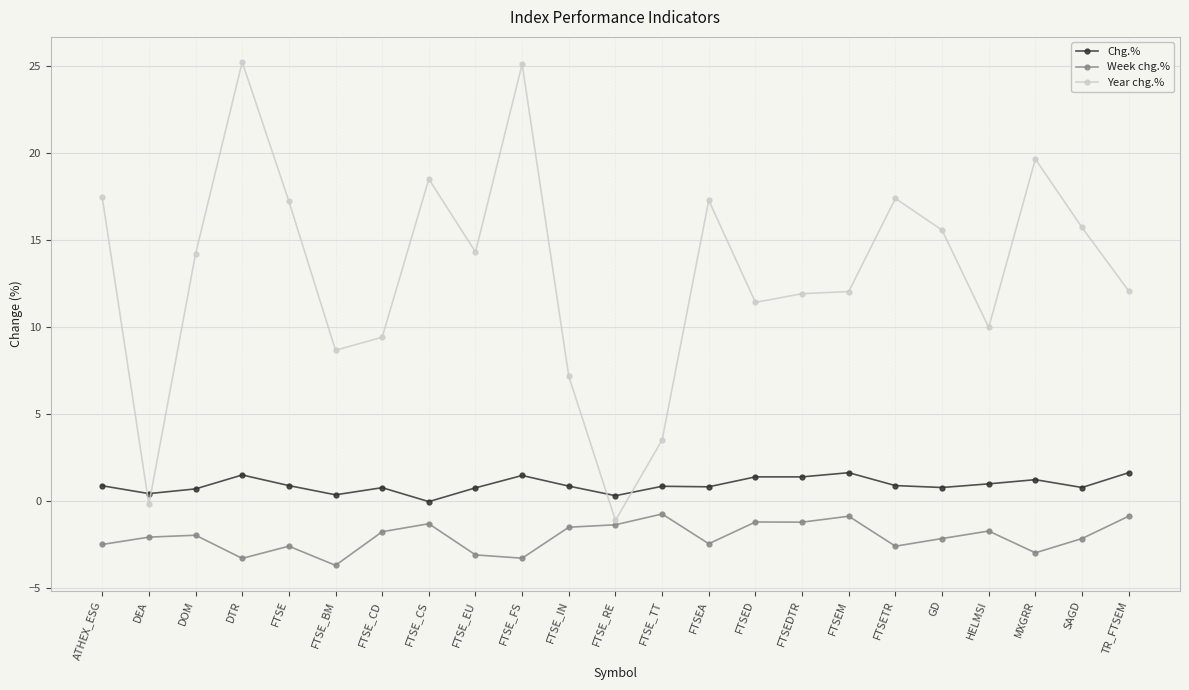

True or false: Week chg.% and Chg.% cross at least once.

False